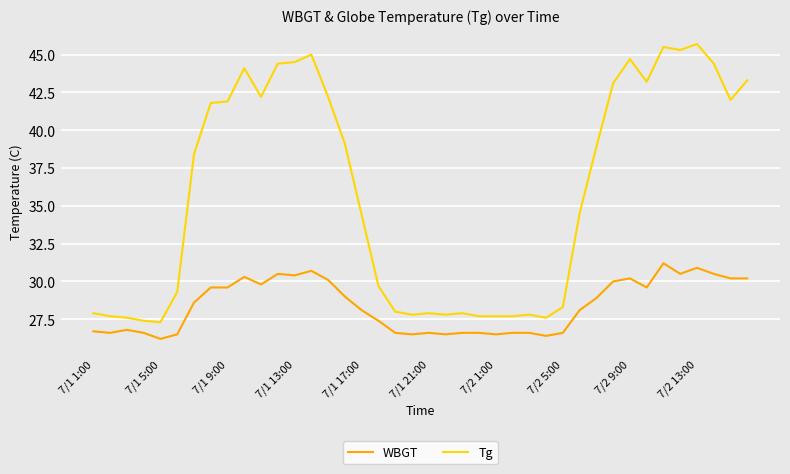

Which series has the largest total across all categories?

Tg